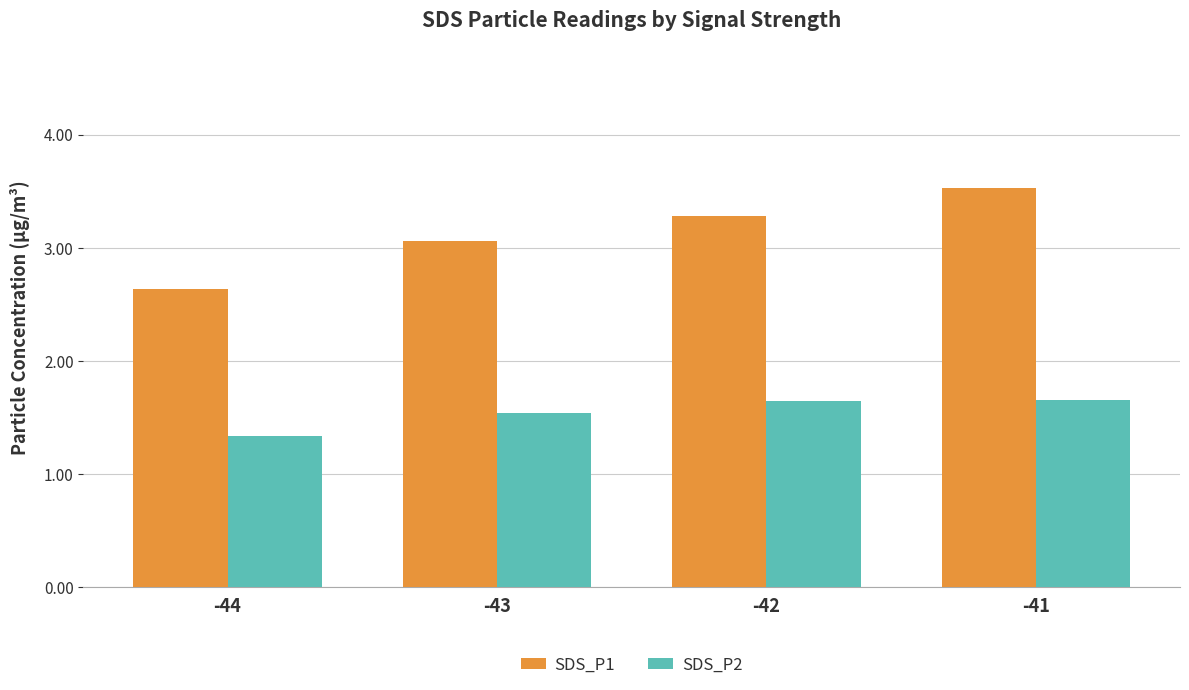

True or false: SDS_P1 has a value of 2.6 at -44.

True